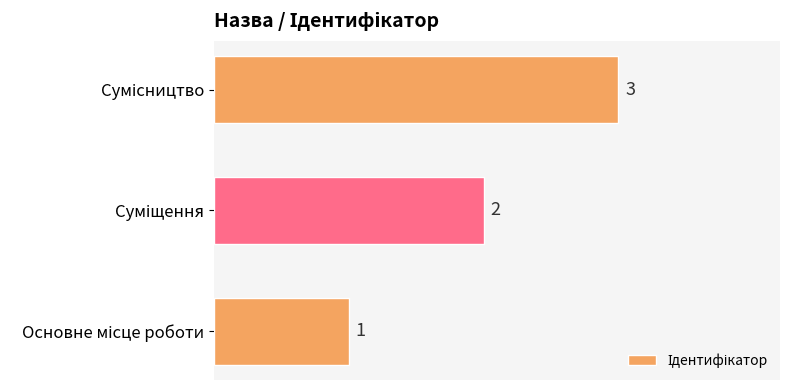

What is the greatest value displayed?

3